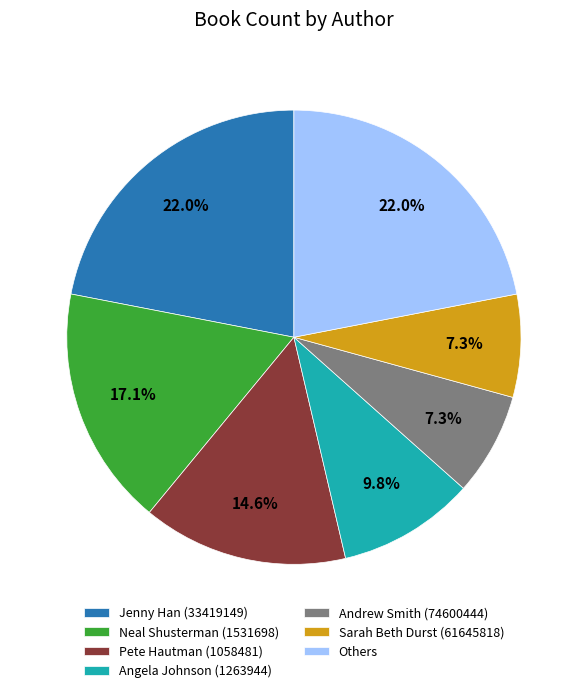

Does any single category account for the majority?

No